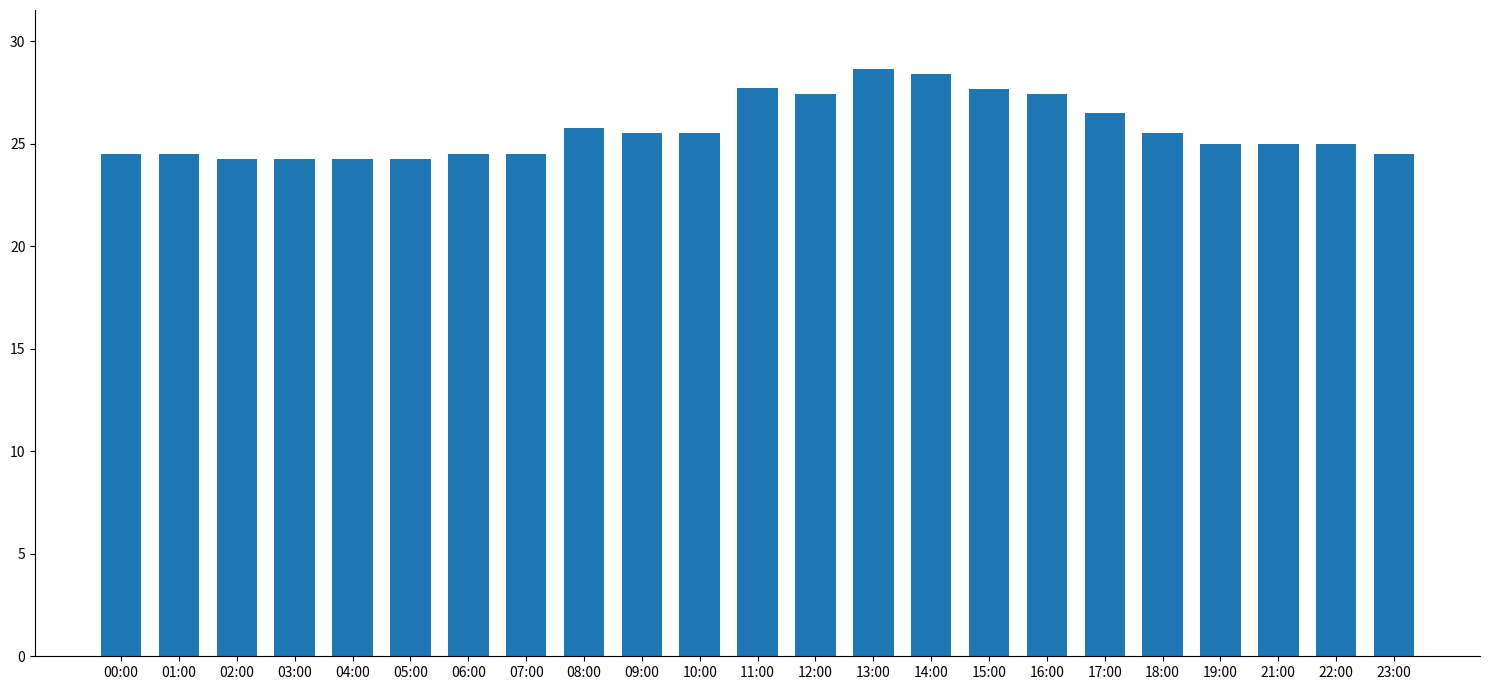

How many distinct data groups are displayed?

1